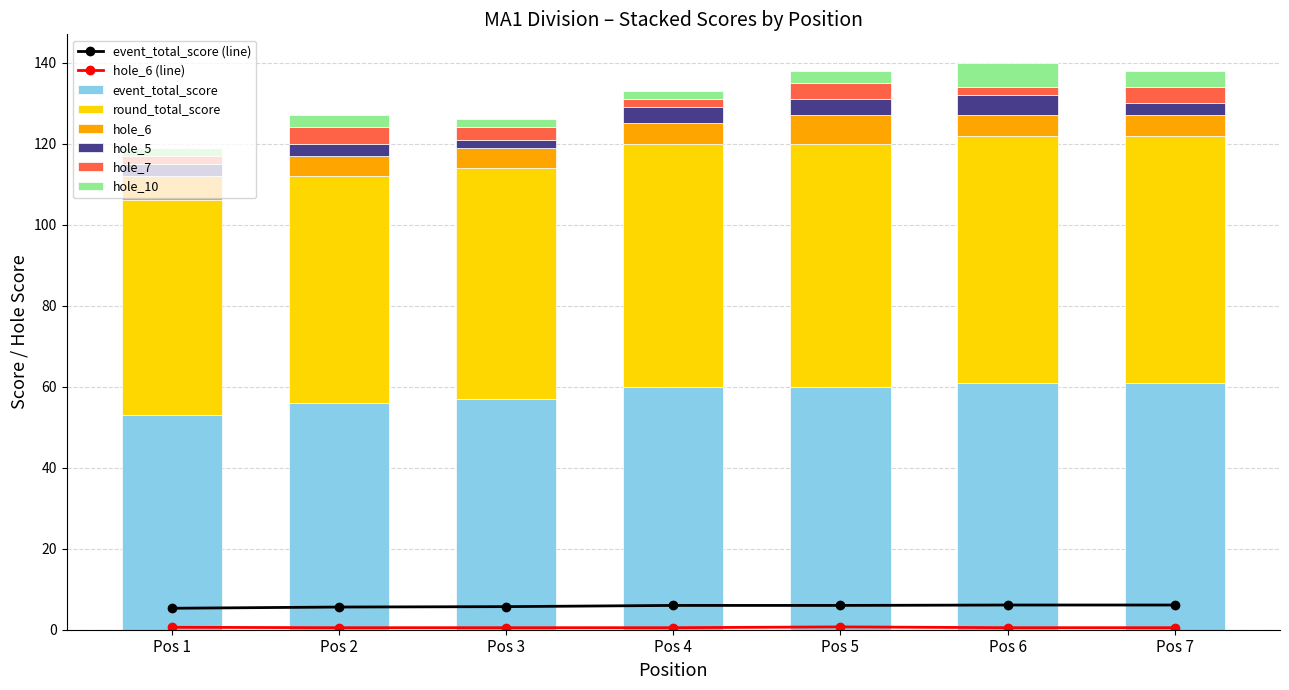

What is the minimum value for event_total_score?

53